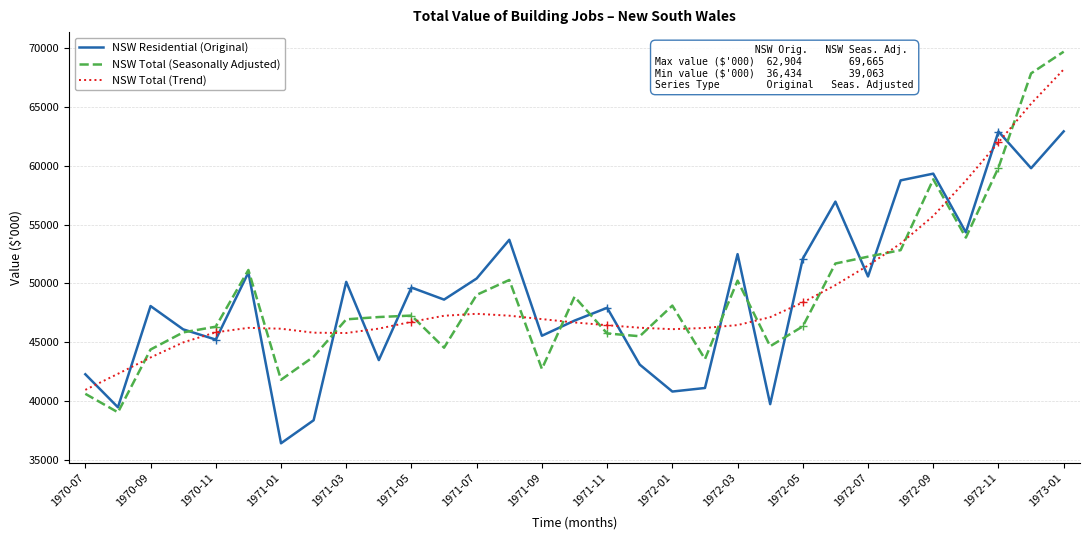

What is the lowest value of the NSW Total (Trend) series?

40968